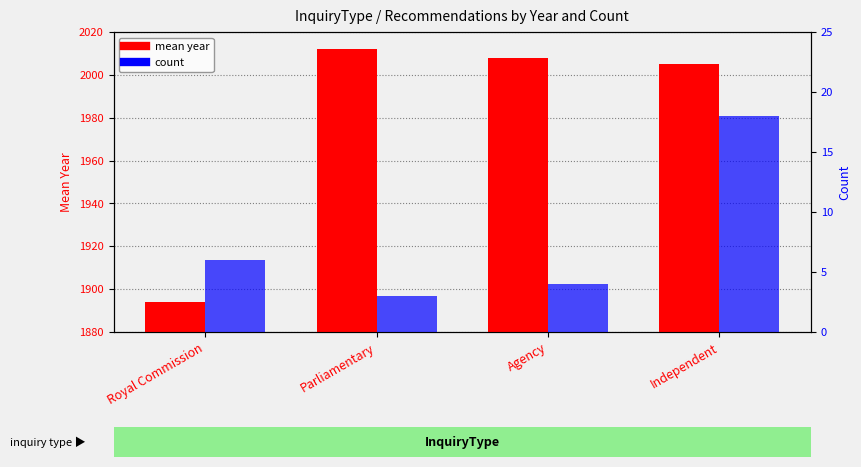

Does the chart contain any negative values?

No